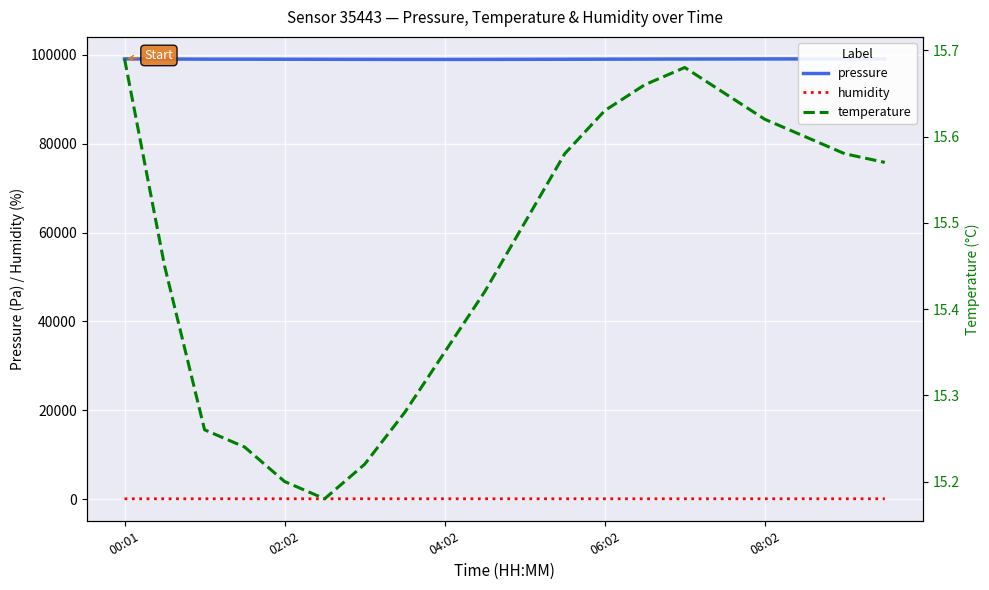

What is the minimum value for pressure?

98965.0